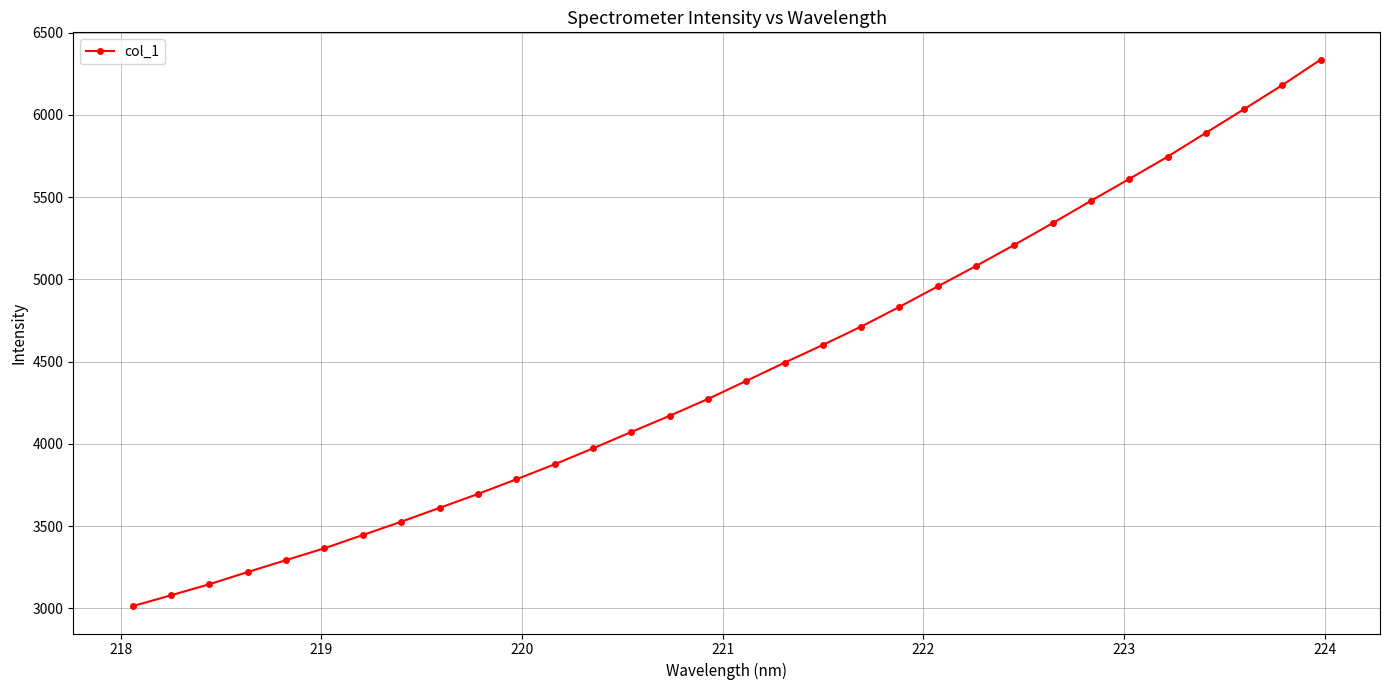

How many data points are less than 4382?

16